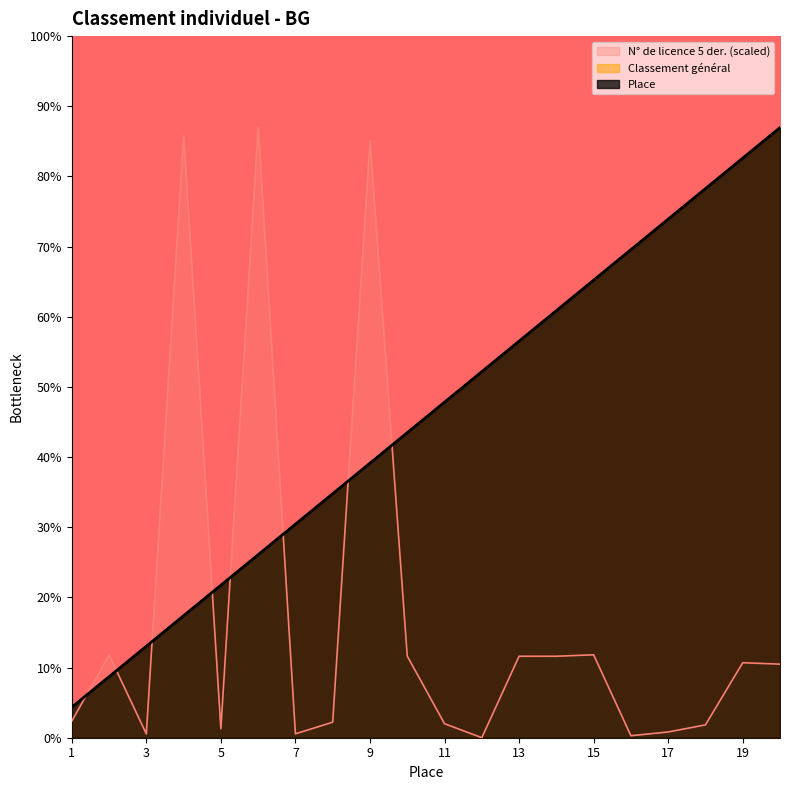

Reading right to left, list all the values displayed in this chart.

Place: 20.0	19.0	18.0	17.0	16.0	15.0	14.0	13.0	12.0	11.0	10.0	9.0	8.0	7.0	6.0	5.0	4.0	3.0	2.0	1.0
Classement général: 20.0	19.0	18.0	17.0	16.0	15.0	14.0	13.0	12.0	11.0	10.0	9.0	8.0	7.0	6.0	5.0	4.0	3.0	2.0	1.0
N° de licence 5 der.: 2.4	2.5	0.4	0.2	0.1	2.7	2.7	2.7	0.0	0.5	2.7	19.6	0.5	0.1	20.0	0.3	19.7	0.1	2.7	0.5